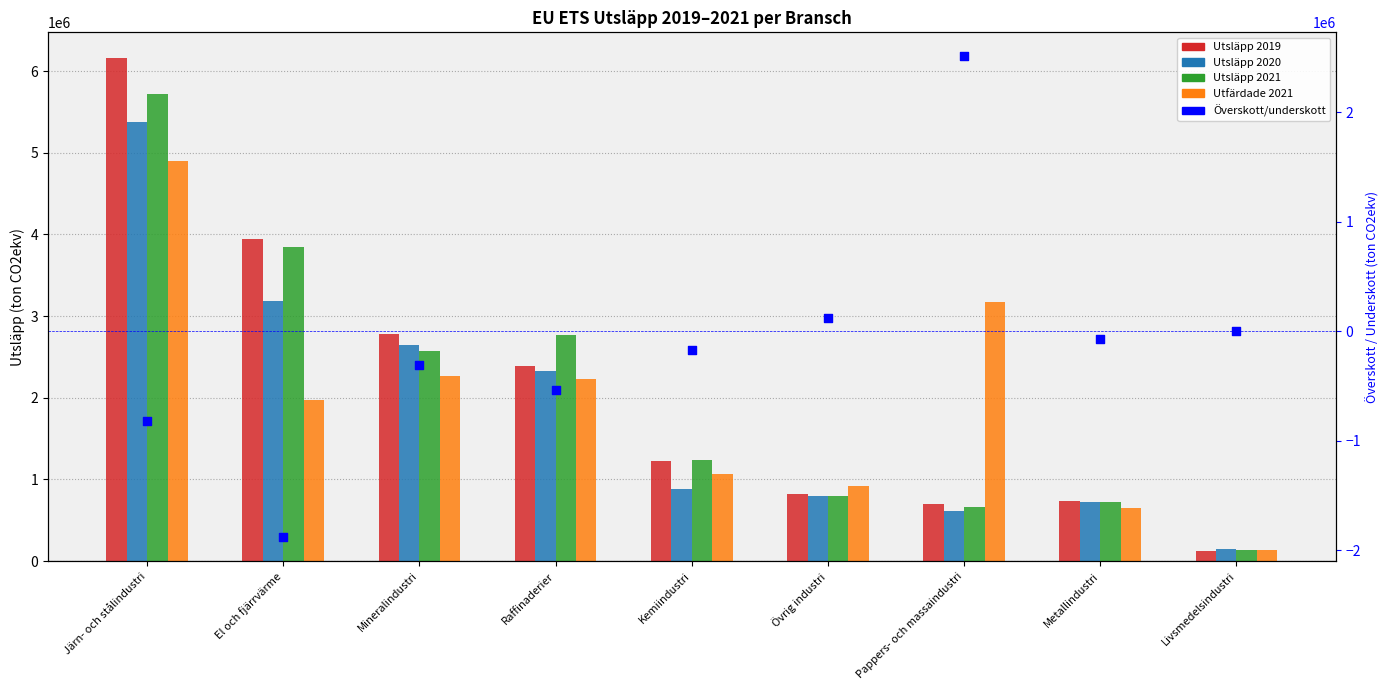

At how many categories does at least one series exceed 4472271?

1